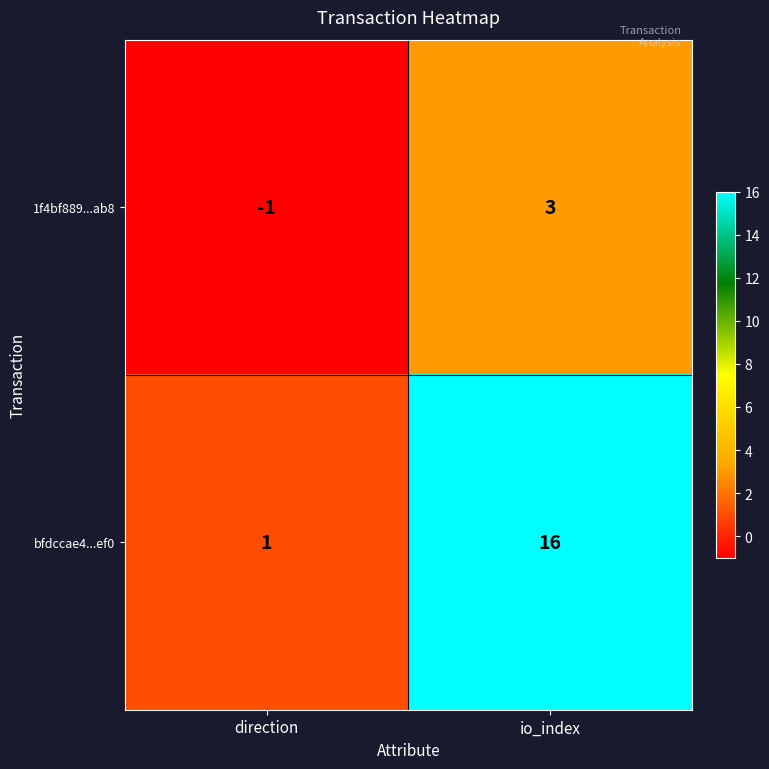

The value of bfdccae4...ef0 at io_index is 16. True or false?

True